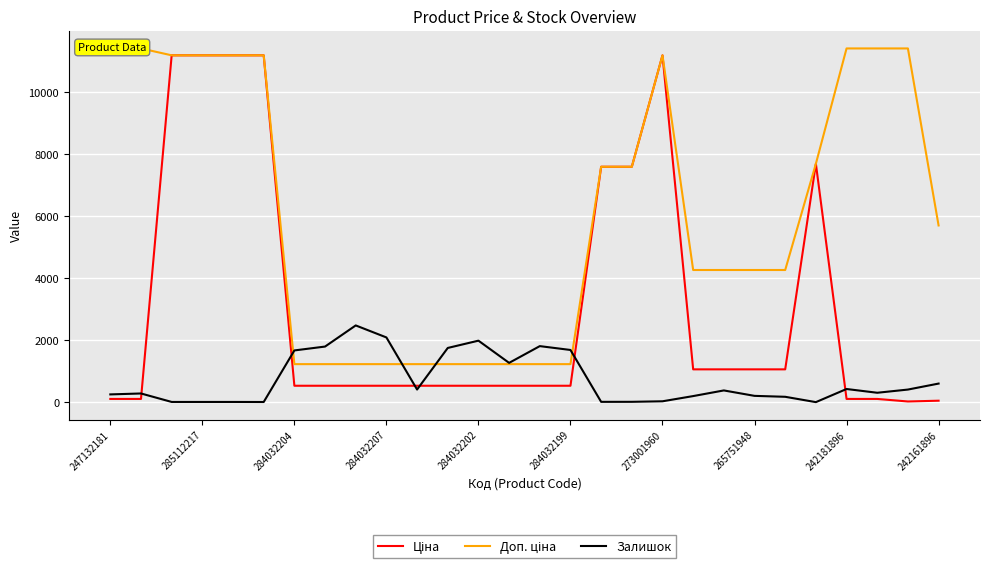

Where is Ціна nearest to the value 5610?

16